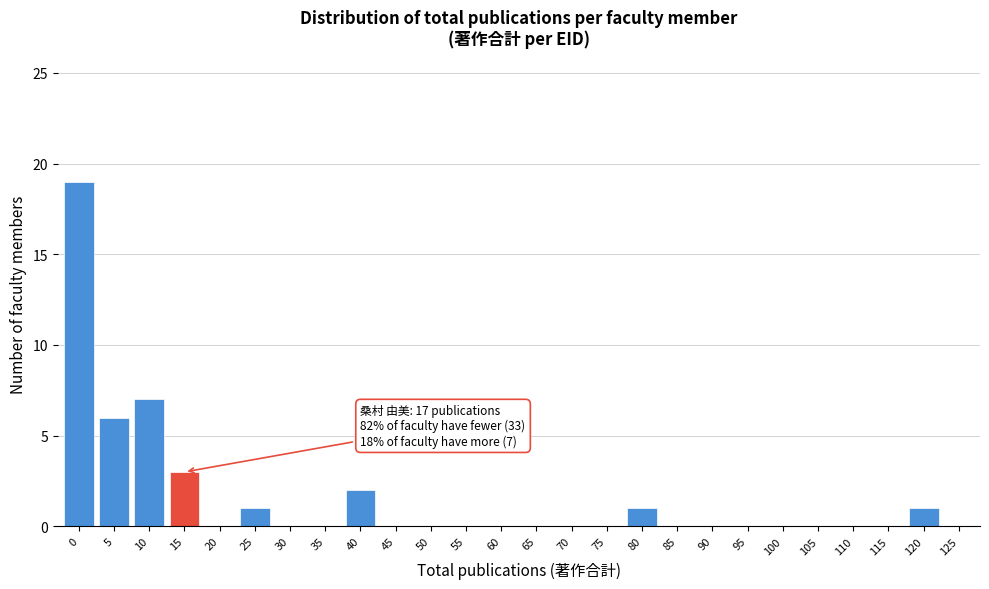

Reading left to right, extract all data points from this chart.

0=19	5=6	10=7	15=3	20=0	25=1	30=0	35=0	40=2	45=0	50=0	55=0	60=0	65=0	70=0	75=0	80=1	85=0	90=0	95=0	100=0	105=0	110=0	115=0	120=1	125=0